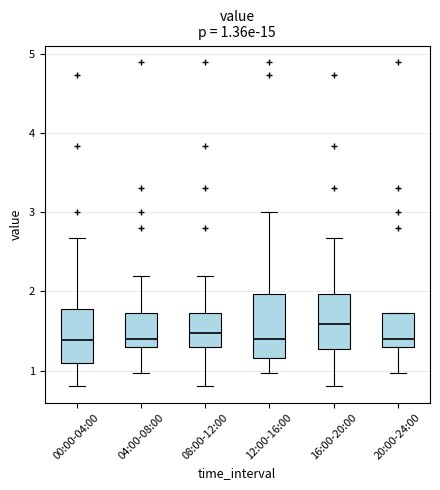

Which box has the highest median line?

16:00-20:00